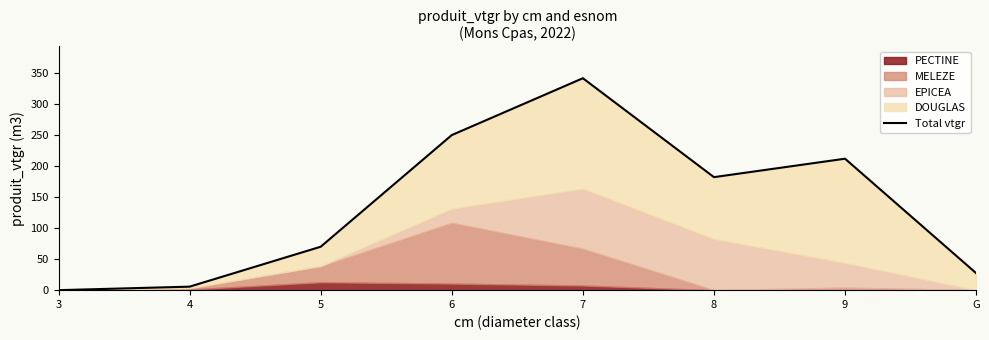

True or false: the data shows 69.9 at 5.

True